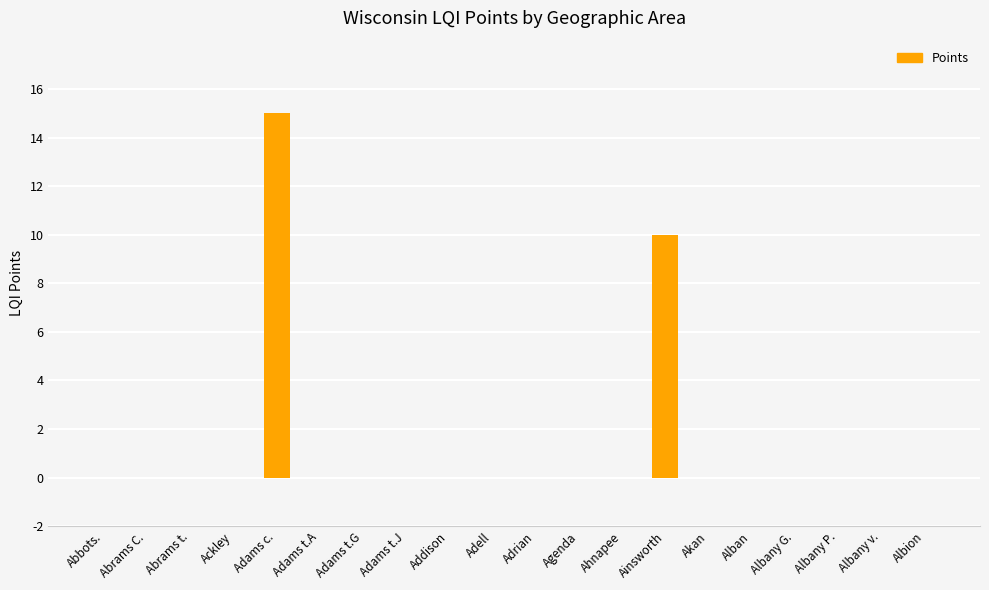

The value at Abbots. is 7. True or false?

False